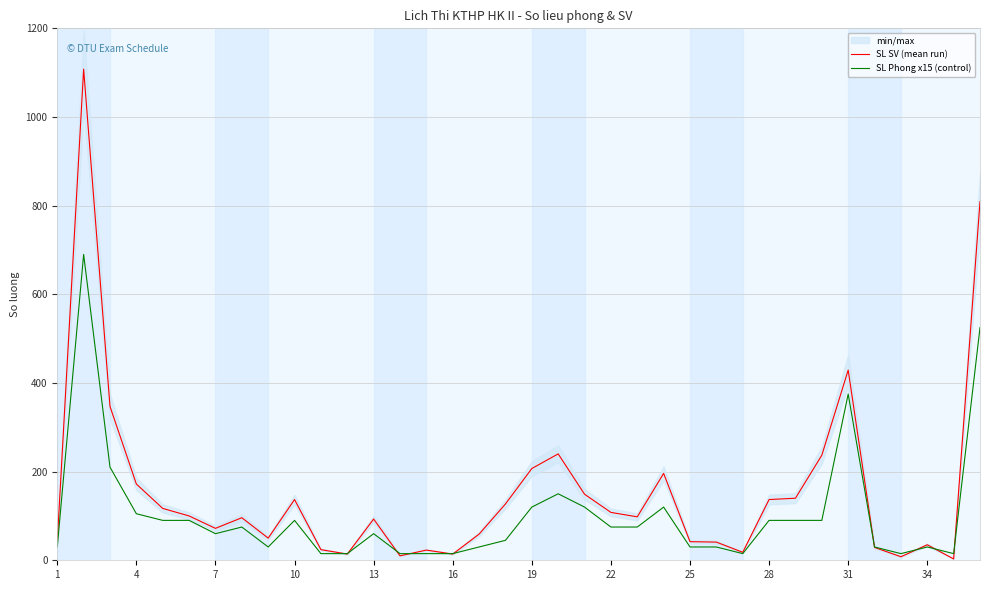

The value of SL SV (mean run) at 31 is 105. True or false?

False